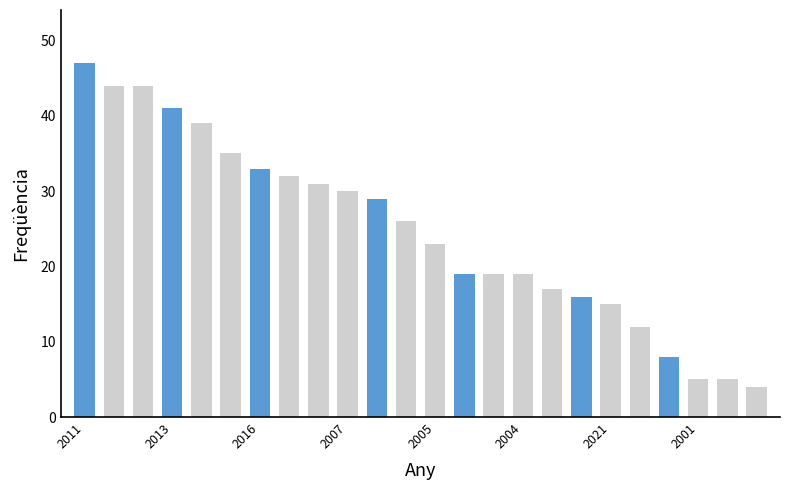

What is the minimum value shown in the chart?

4